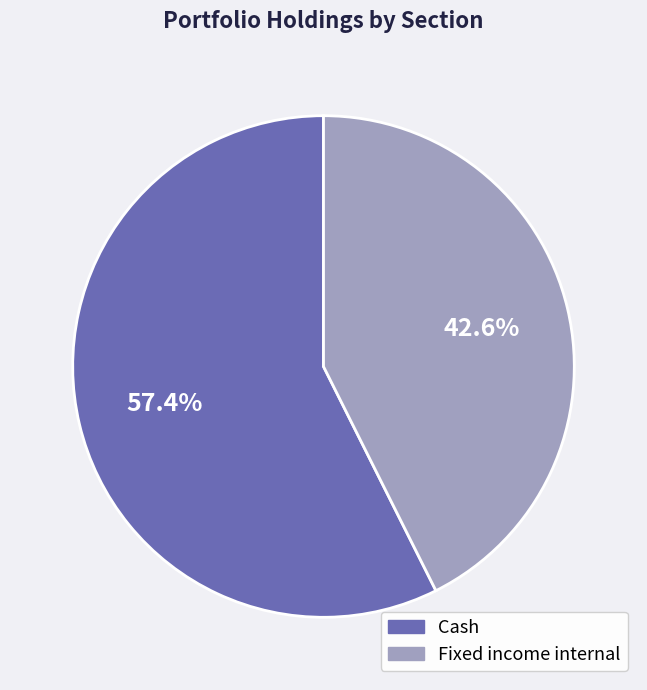

What is the smallest slice in the pie chart?

Fixed income internal